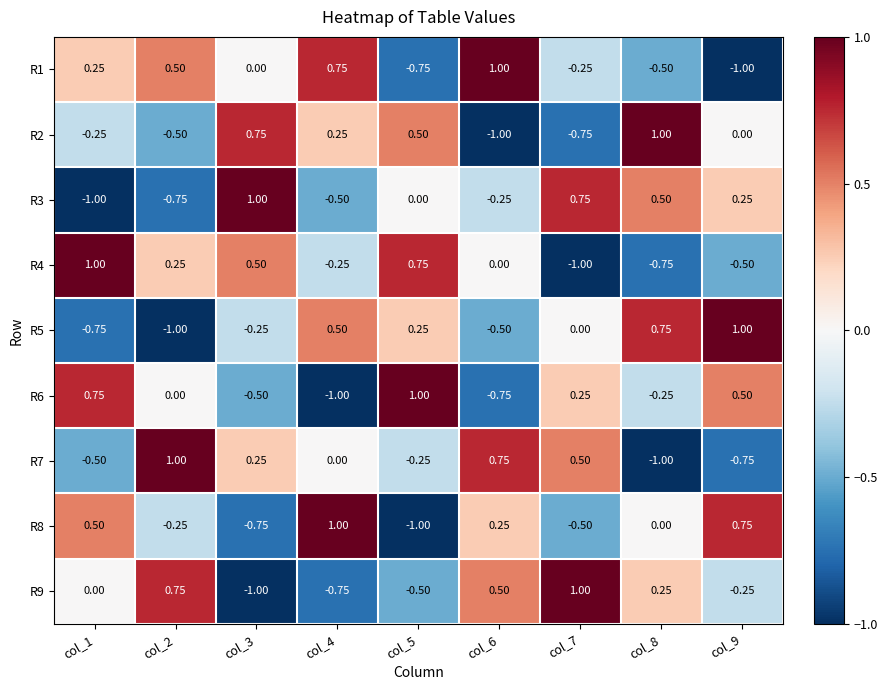

Is the value of R7 at col_8 greater than the value of R1 at col_5?

No